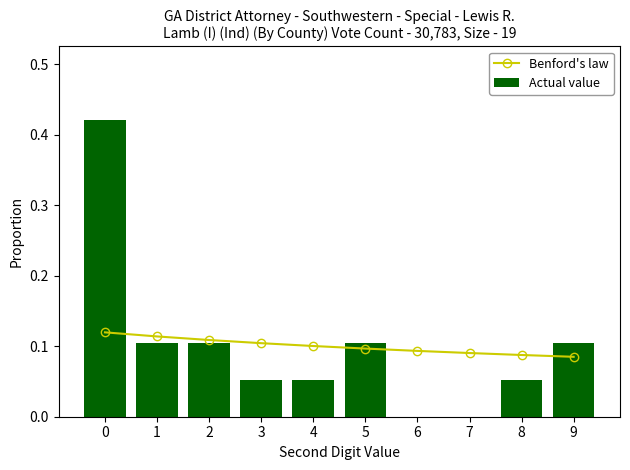

Reading left to right, list all the values displayed in this chart.

Benford's law: 0.1	0.1	0.1	0.1	0.1	0.1	0.1	0.1	0.1	0.1
Actual value: 0.4	0.1	0.1	0.1	0.1	0.1	0.0	0.0	0.1	0.1